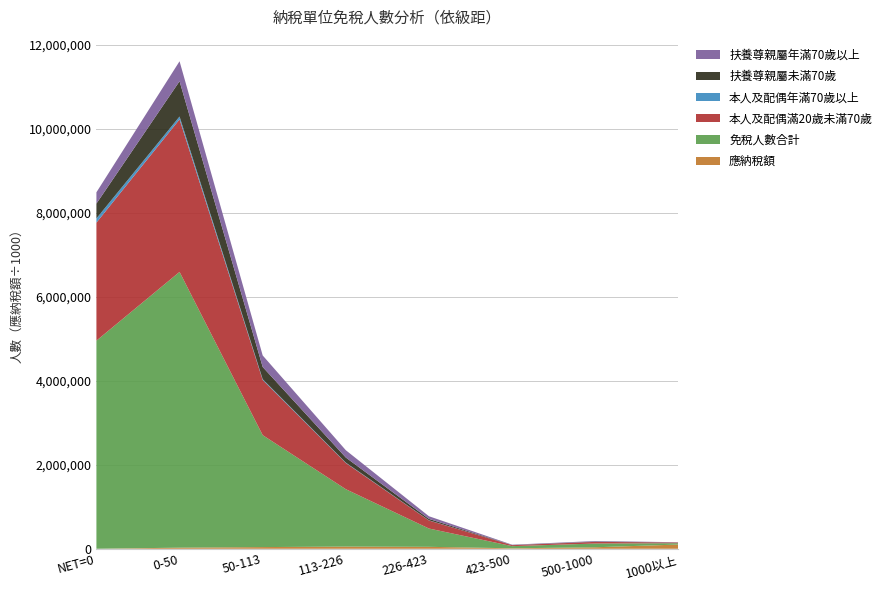

Reading left to right, transcribe all the data shown in this chart.

應納稅額: 0	26236063	40253013	51640087	46289151	11031013	35779449	100611914
免稅人數合計: 4954501	6565350	2664604	1366197	435493	51553	88947	32270
本人及配偶滿20歲未滿70歲: 2810076	3631355	1312774	623918	191529	22445	39752	15983
本人及配偶年滿70歲以上: 100081	68097	19347	9331	4234	679	1683	1245
扶養尊親屬未滿70歲: 353226	839928	290513	120861	33471	3398	4630	844
扶養尊親屬年滿70歲以上: 268622	475295	274824	174016	63130	7932	13729	4595